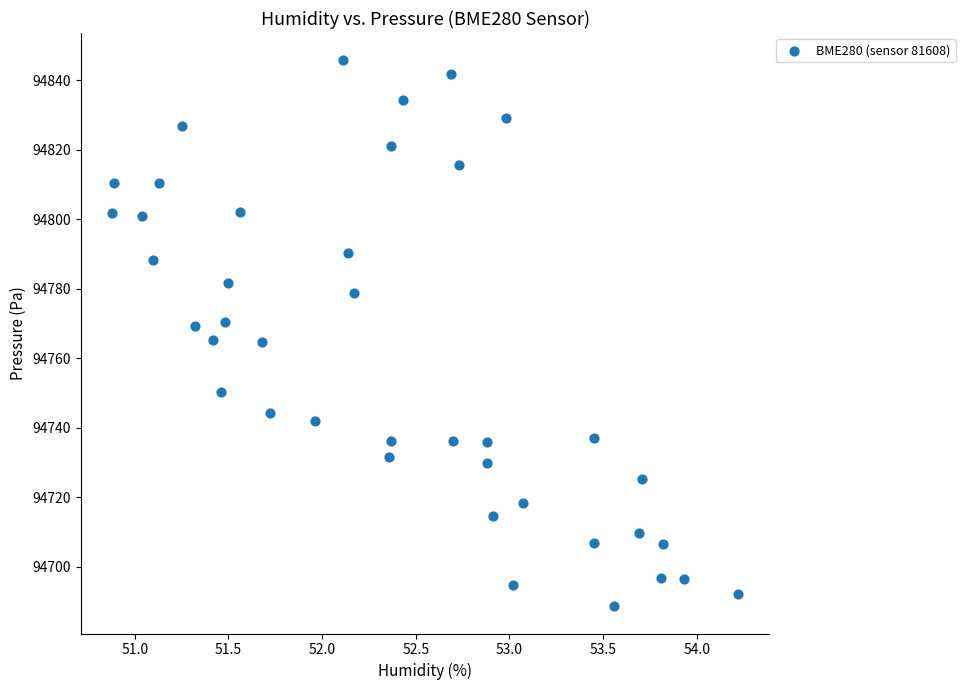

What is the range of X values (max minus min)?

3.3